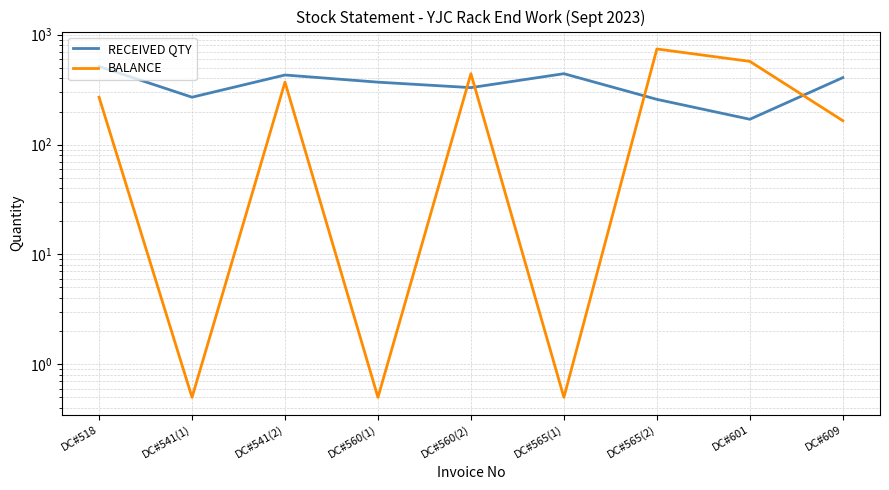

What is the spread (max minus min) of values at DC#565(2)?

484.0